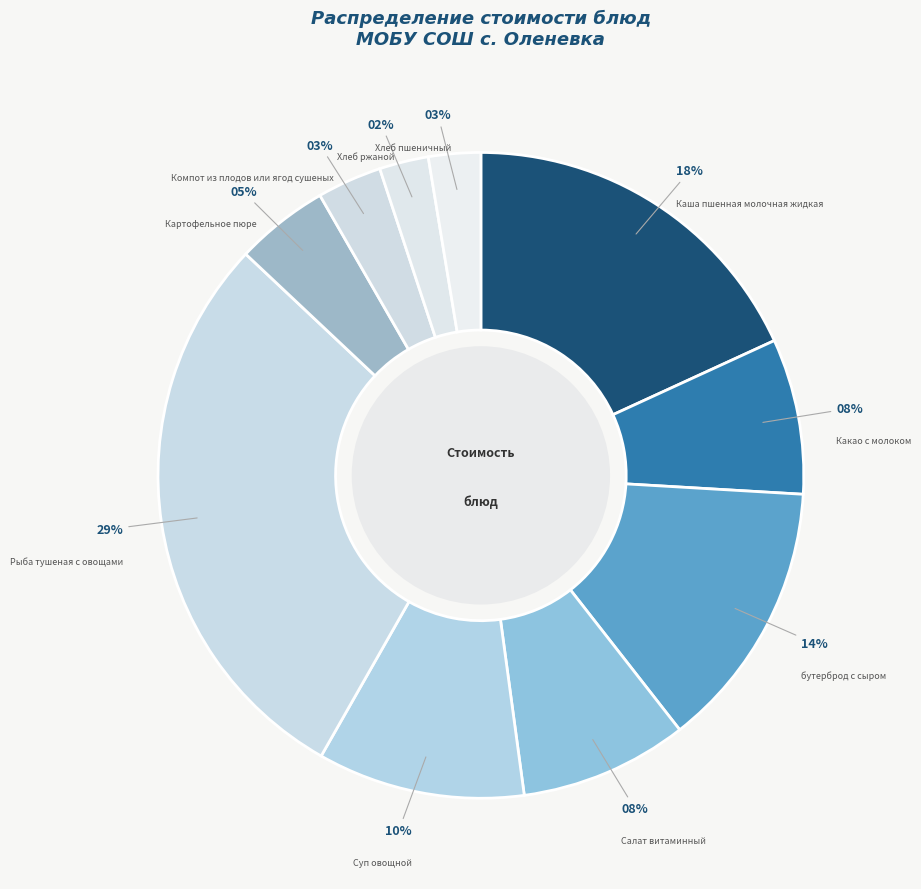

Is the sum of Каша пшенная молочная жидкая and Салат витаминный greater than half?

No